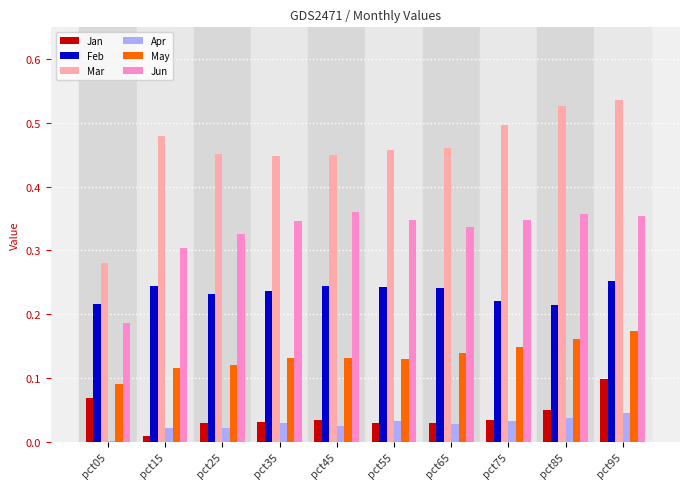

What is the total value across all series at pct65?

1.2